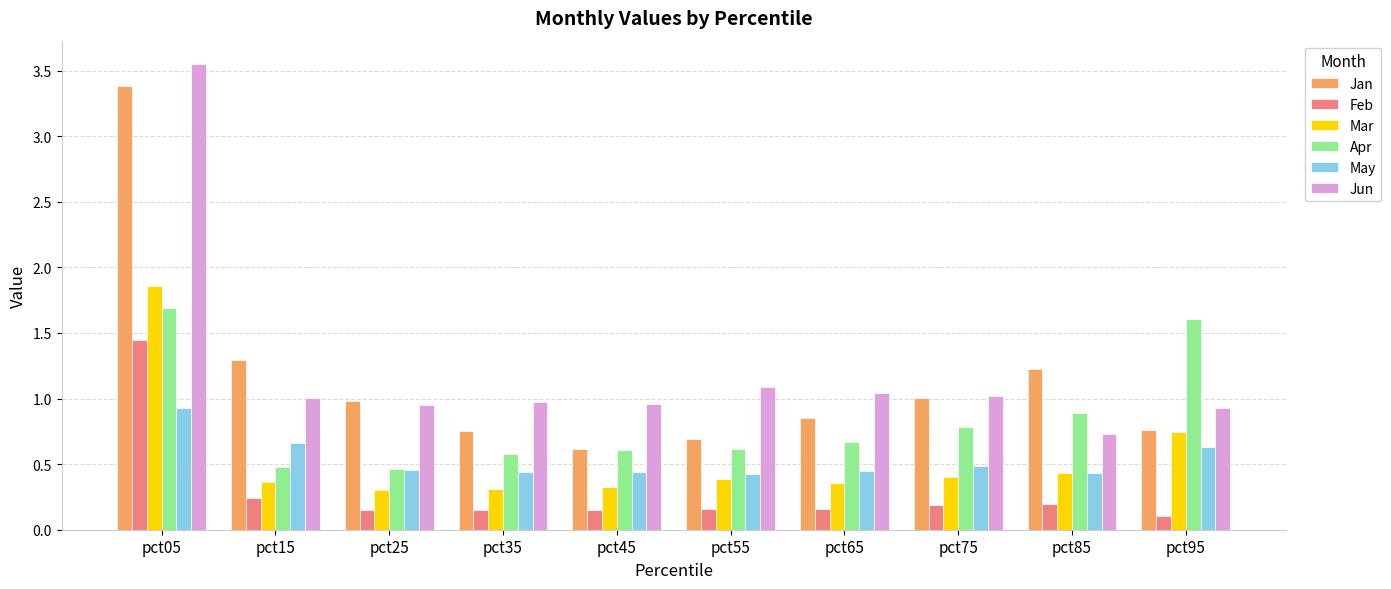

Which category has the highest value across all series?

pct05